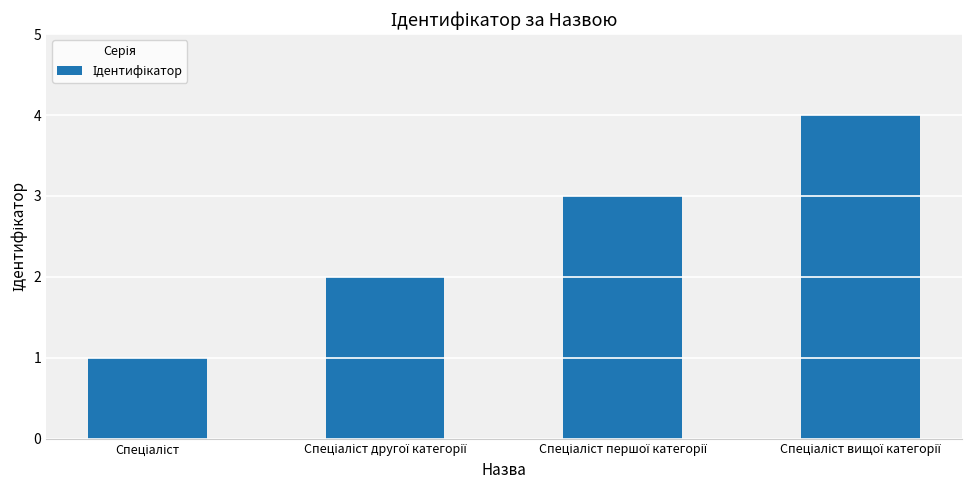

What is the greatest value displayed?

4